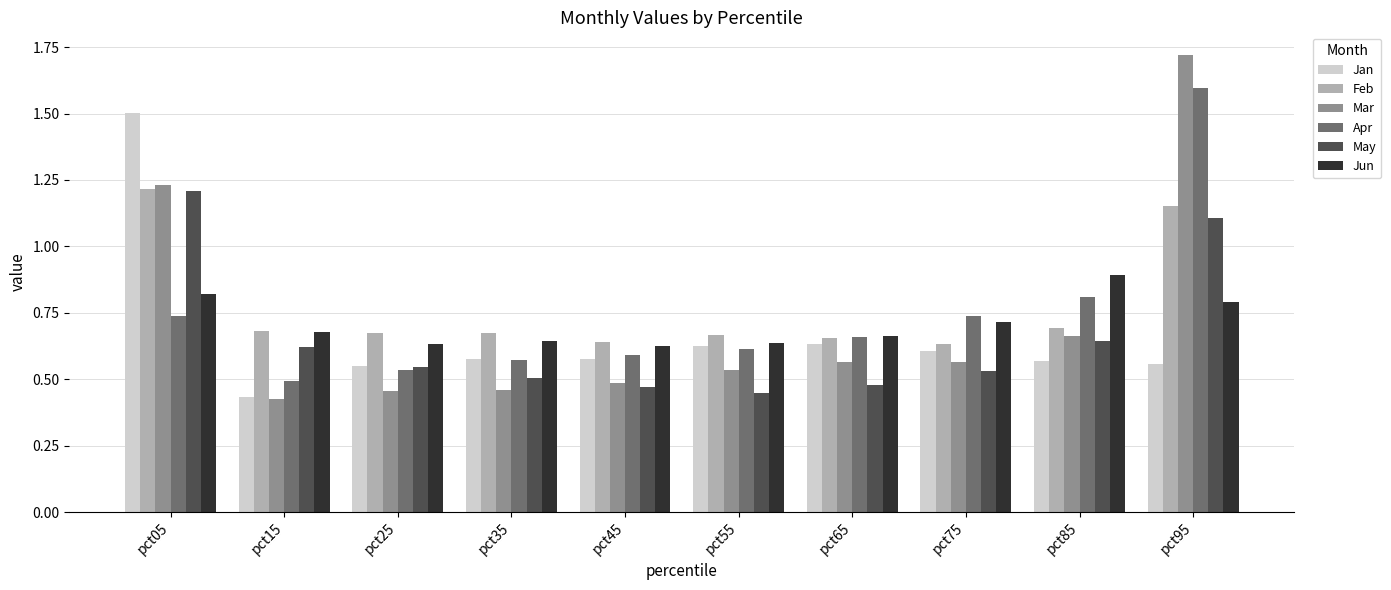

Is the value of Jan at pct85 greater than the value of Feb at pct85?

No